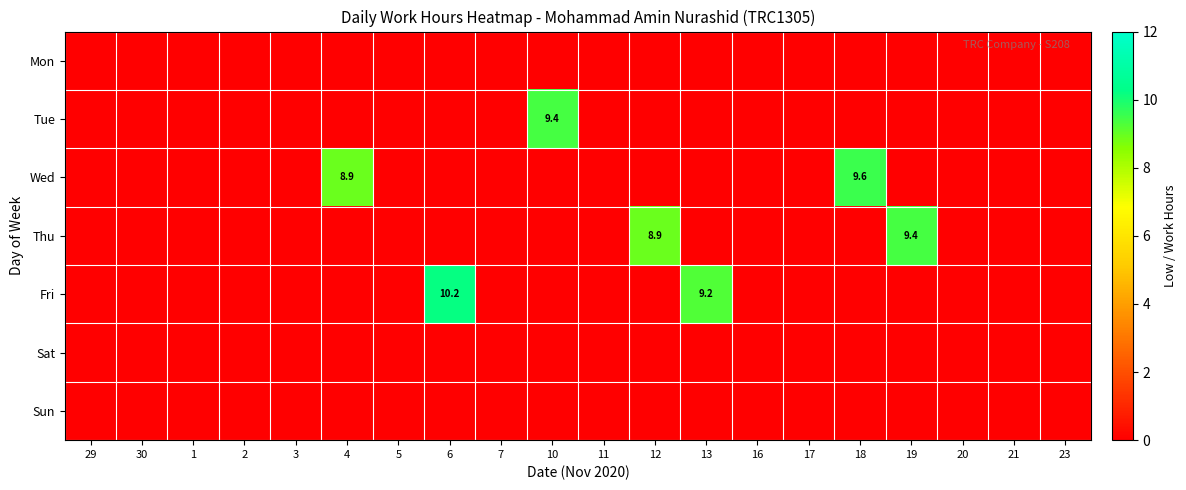

The Wed series shows 13.5 at 18. True or false?

False